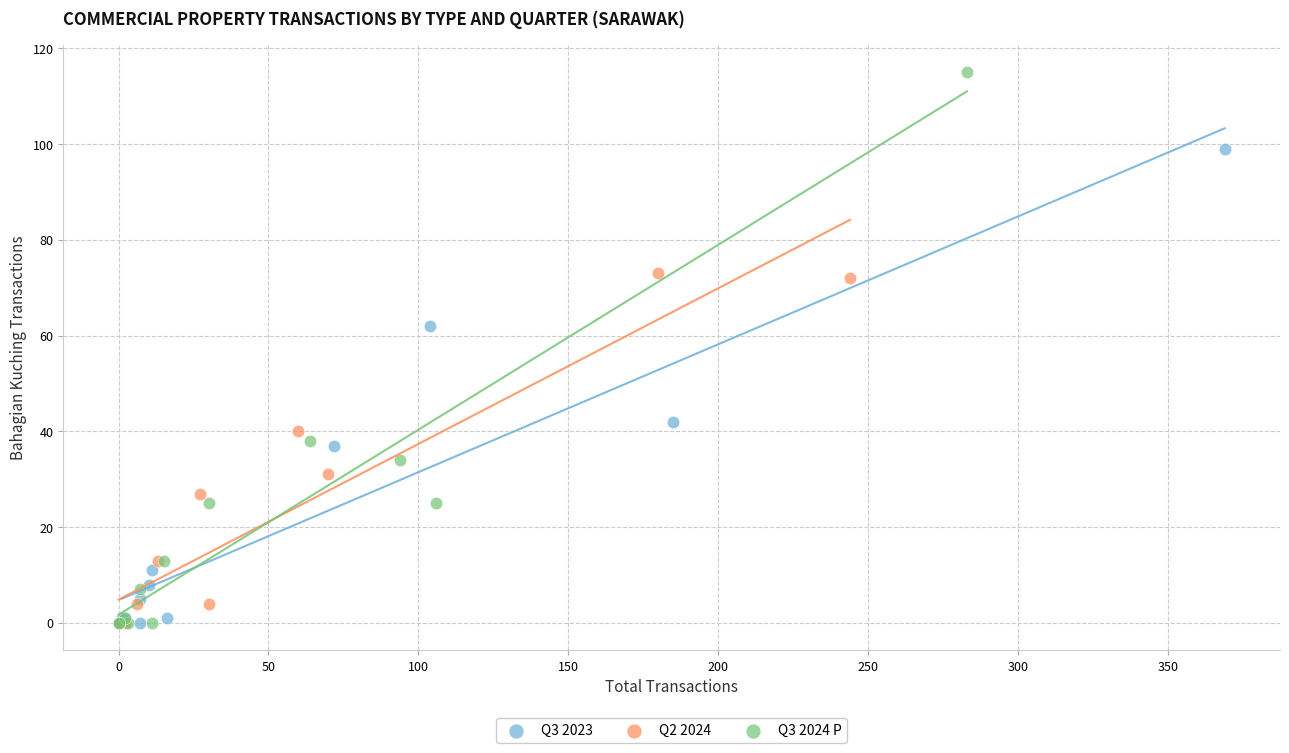

Which series reaches the maximum Y coordinate?

Q3 2024 P